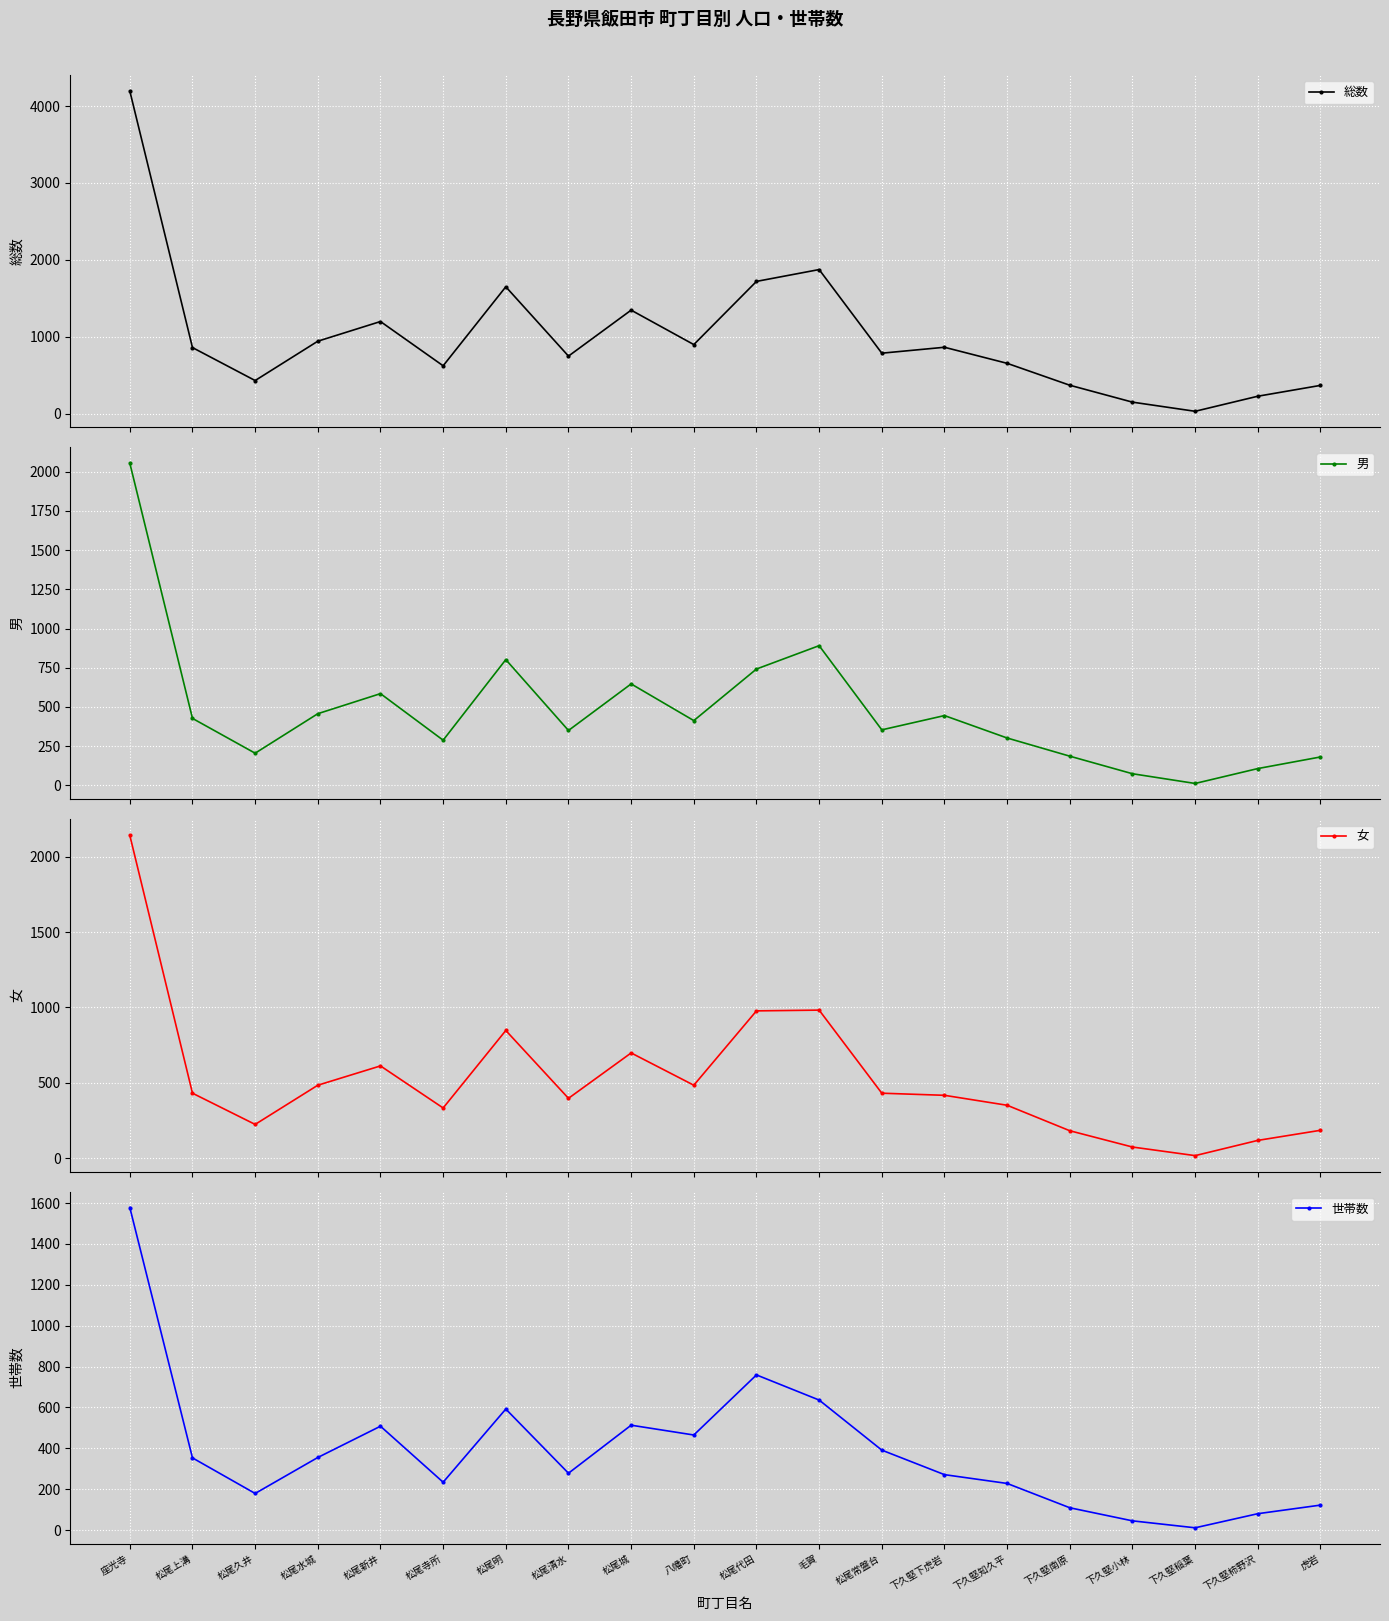

What is the label of the 13th point from the right?

松尾清水